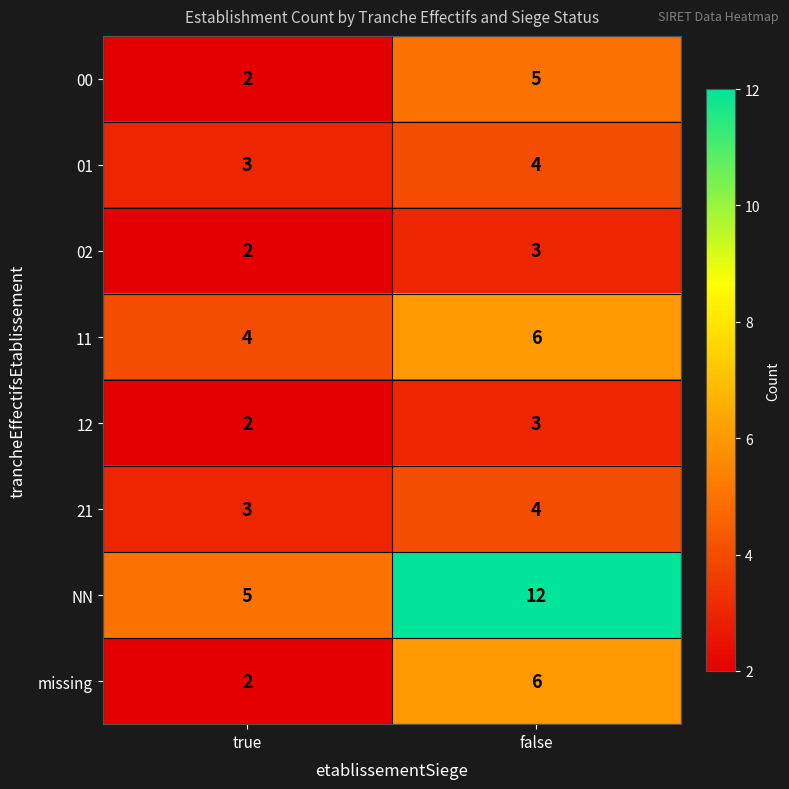

True or false: missing has a value of 8 at false.

False